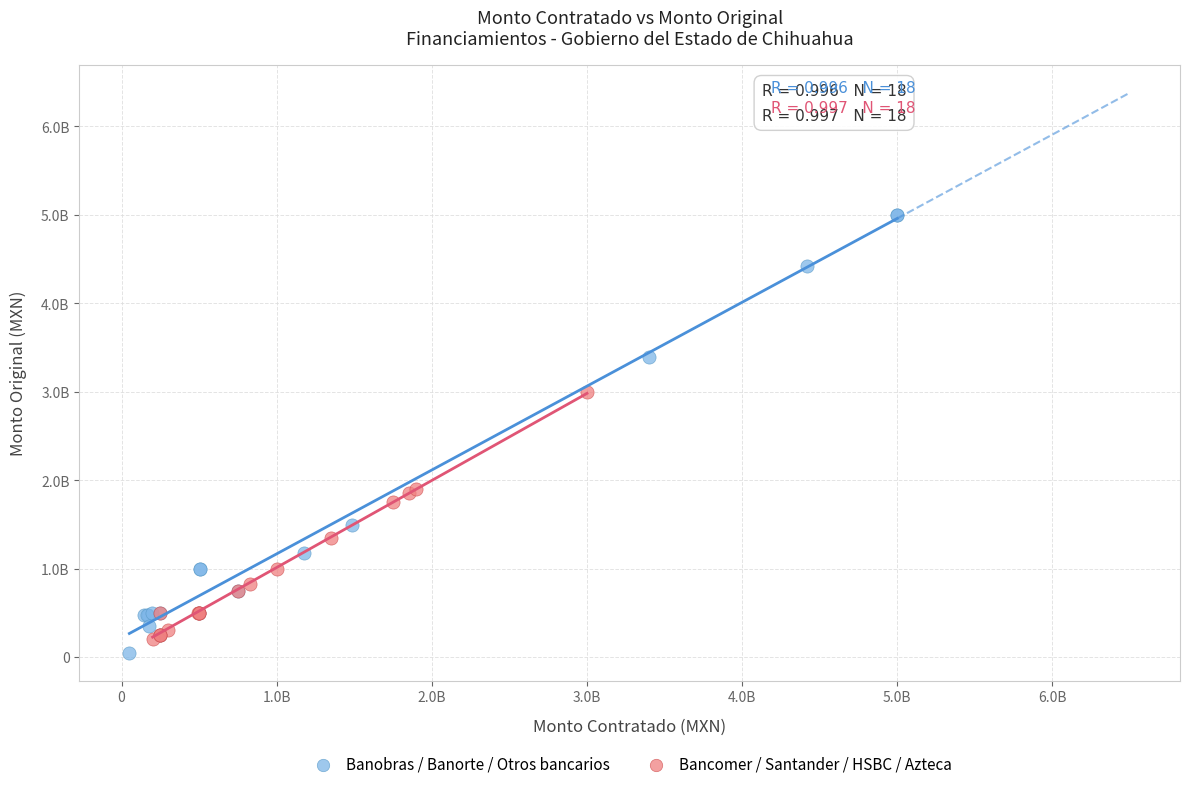

What are all the series names shown in the legend?

Banobras / Banorte / Otros bancarios, Bancomer / Santander / HSBC / Azteca